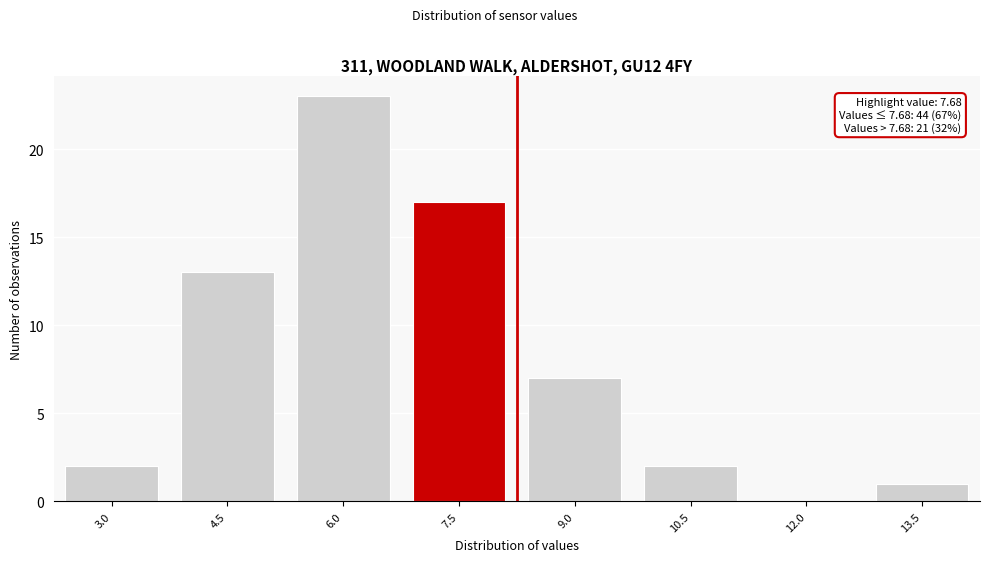

Reading left to right, what are all the values shown in this chart?

3.0=2	4.5=13	6.0=23	7.5=17	9.0=7	10.5=2	12.0=0	13.5=1